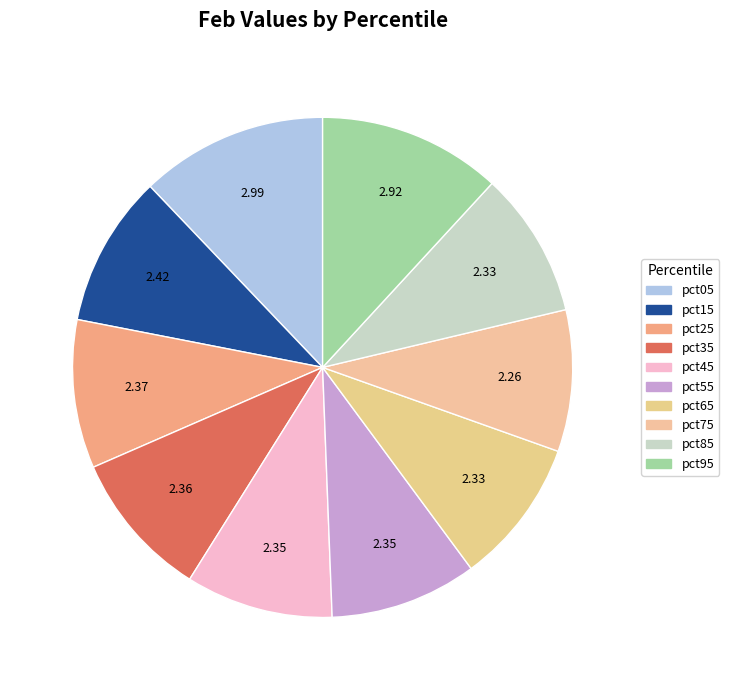

How many segments does this pie chart have?

10